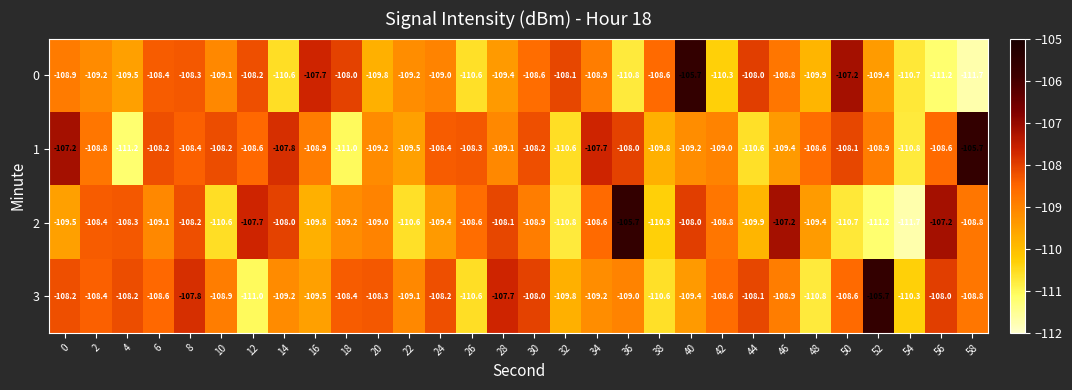

What is the difference between the highest and lowest values at 4?

3.0